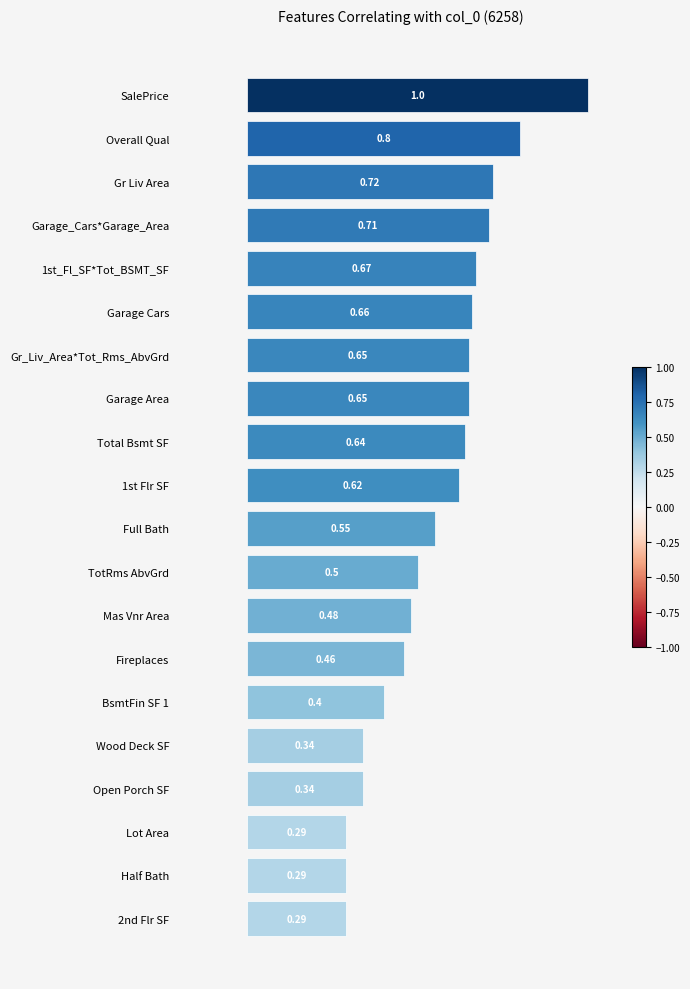

Count the number of data series in this chart.

1